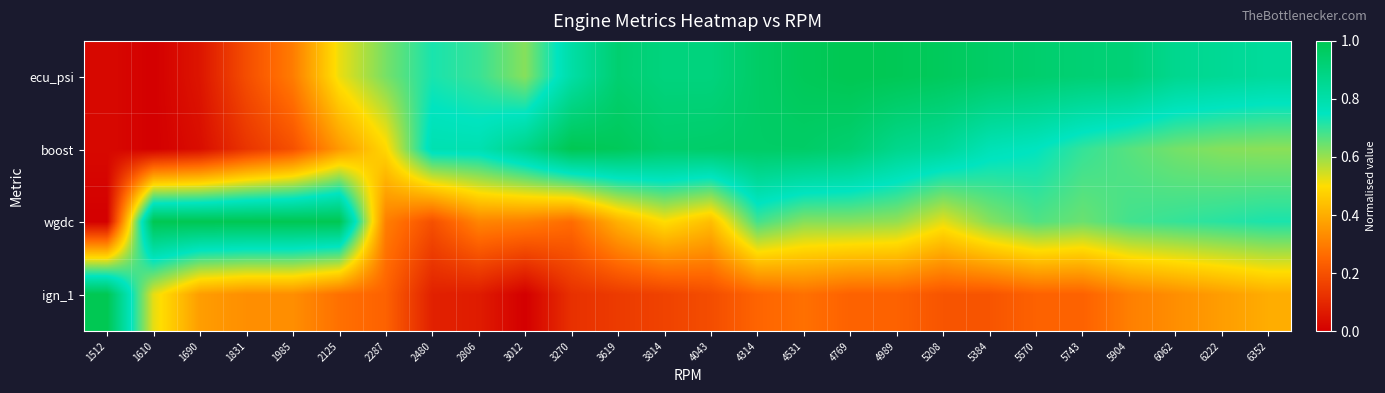

Reading left to right, what are all the values shown in this chart?

ecu_psi: 1512=0.0	1610=0.0	1690=0.1	1831=0.2	1985=0.3	2125=0.5	2287=0.6	2480=0.7	2806=0.7	3012=0.6	3270=0.8	3619=0.9	3814=0.9	4043=0.9	4314=1.0	4531=1.0	4769=1.0	4989=1.0	5208=1.0	5384=1.0	5570=0.9	5743=0.9	5904=0.9	6062=0.9	6222=0.8	6352=0.8
boost: 1512=0.0	1610=0.0	1690=0.0	1831=0.1	1985=0.2	2125=0.4	2287=0.5	2480=0.8	2806=0.8	3012=0.9	3270=1.0	3619=1.0	3814=0.9	4043=0.9	4314=1.0	4531=1.0	4769=0.9	4989=0.9	5208=0.8	5384=0.8	5570=0.7	5743=0.7	5904=0.7	6062=0.6	6222=0.6	6352=0.6
wgdc: 1512=0.0	1610=1.0	1690=1.0	1831=1.0	1985=1.0	2125=1.0	2287=0.3	2480=0.2	2806=0.3	3012=0.3	3270=0.3	3619=0.4	3814=0.5	4043=0.4	4314=0.7	4531=0.6	4769=0.6	4989=0.6	5208=0.5	5384=0.6	5570=0.7	5743=0.6	5904=0.7	6062=0.7	6222=0.7	6352=0.7
ign_1: 1512=1.0	1610=0.5	1690=0.4	1831=0.3	1985=0.3	2125=0.3	2287=0.2	2480=0.1	2806=0.1	3012=0.0	3270=0.1	3619=0.1	3814=0.2	4043=0.2	4314=0.2	4531=0.3	4769=0.2	4989=0.2	5208=0.2	5384=0.2	5570=0.2	5743=0.2	5904=0.3	6062=0.3	6222=0.4	6352=0.4